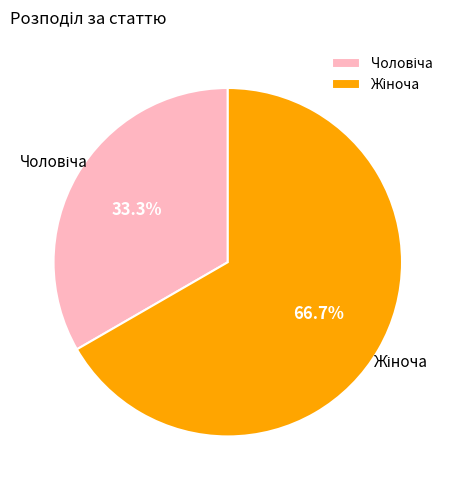

Is there any slice that represents more than half of the pie?

Yes